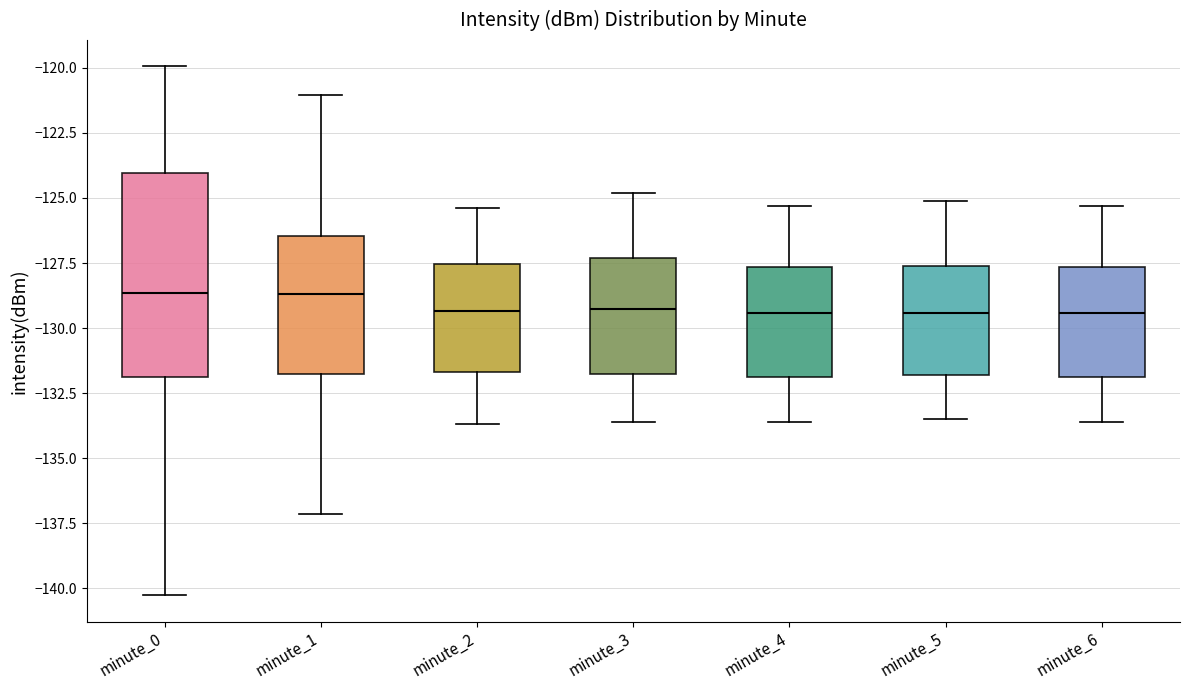

Reading left to right, transcribe this box plot: for each box, give where its median line is, the range the box spans, and where its two whiskers end, as read against the y-axis. The values are not printed on the chart, so give them approximately, as read against the axis.

minute_0: median -128.5, box -132.0 to -124.0, whiskers -140.5 to -120.0
minute_1: median -128.5, box -131.5 to -126.5, whiskers -137.0 to -121.0
minute_2: median -129.5, box -131.5 to -127.5, whiskers -133.5 to -125.5
minute_3: median -129.0, box -131.5 to -127.5, whiskers -133.5 to -125.0
minute_4: median -129.5, box -132.0 to -127.5, whiskers -133.5 to -125.5
minute_5: median -129.5, box -132.0 to -127.5, whiskers -133.5 to -125.0
minute_6: median -129.5, box -132.0 to -127.5, whiskers -133.5 to -125.5